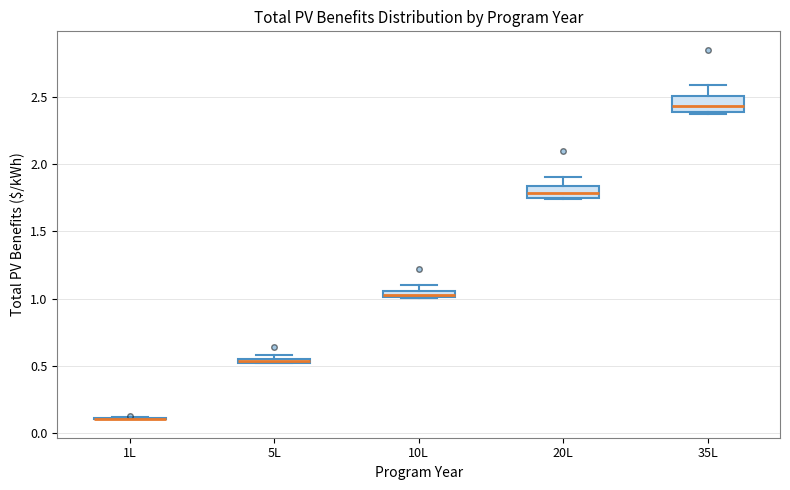

Where does the median line of the box for 20L sit on the y-axis? The values are not printed on the chart, so give them approximately, as read against the axis.

1.80